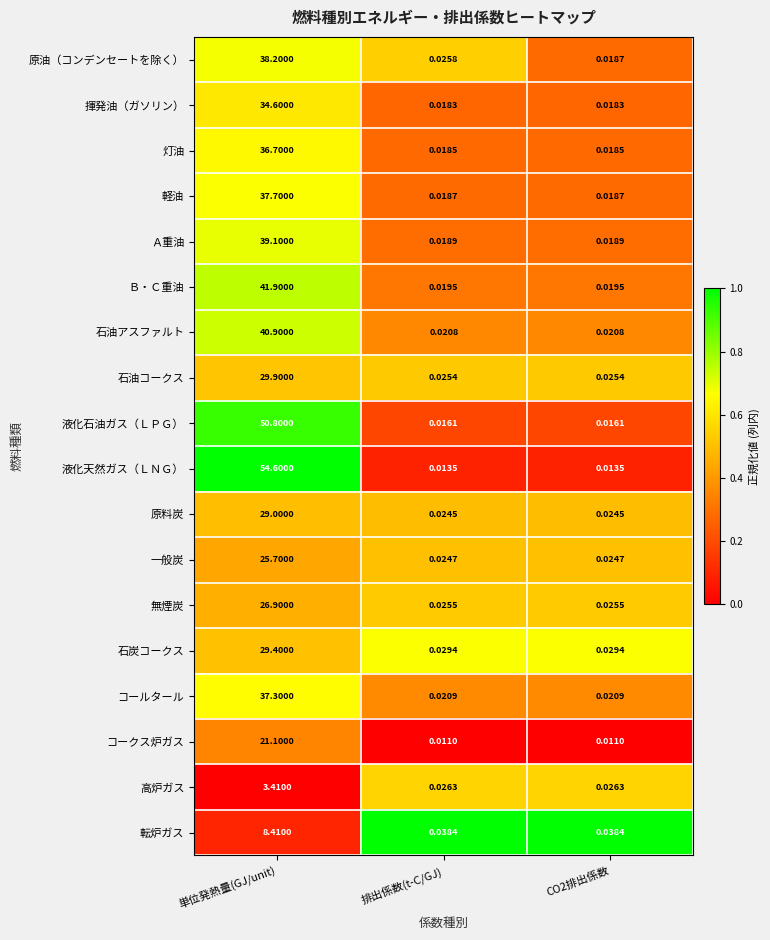

Which category has the highest value in the 原料炭 series?

単位発熱量(GJ/unit)